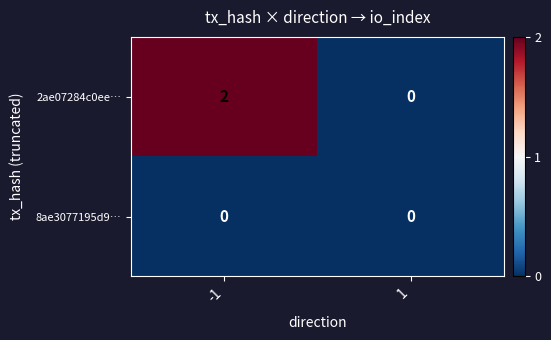

List the series in order of their overall mean, lowest first.

8ae3077195d9…, 2ae07284c0ee…